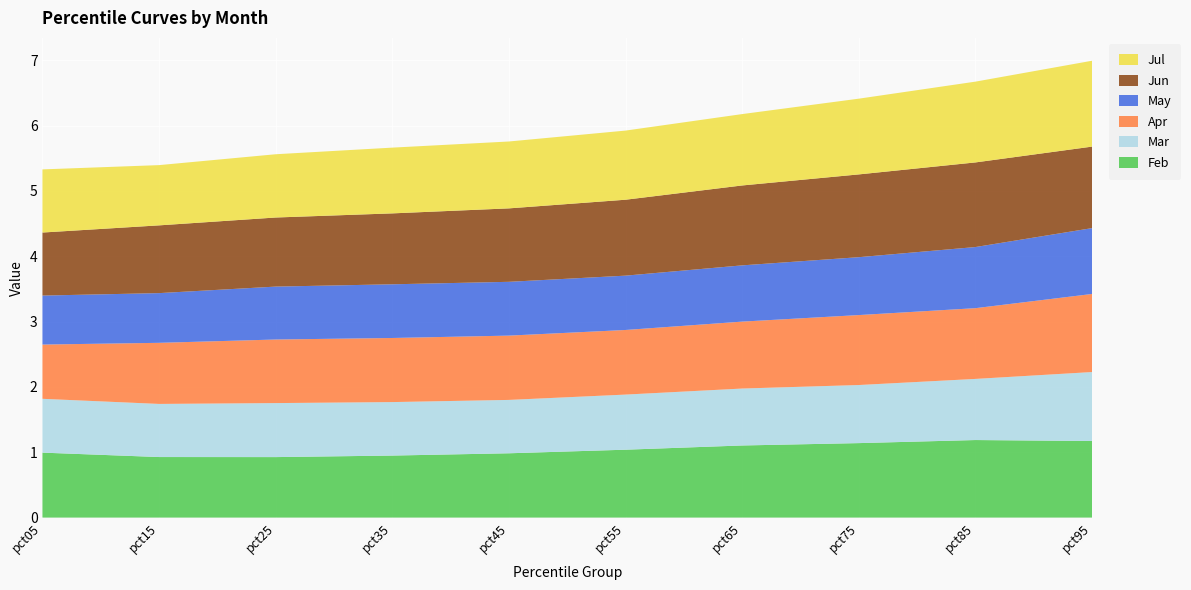

Reading right to left, what are all the values shown in this chart?

Feb: 1.2	1.2	1.1	1.1	1.0	1.0	0.9	0.9	0.9	1.0
Mar: 1.1	0.9	0.9	0.9	0.8	0.8	0.8	0.8	0.8	0.8
Apr: 1.2	1.1	1.1	1.0	1.0	1.0	1.0	1.0	0.9	0.8
May: 1.0	0.9	0.9	0.9	0.8	0.8	0.8	0.8	0.8	0.8
Jun: 1.2	1.3	1.3	1.2	1.2	1.1	1.1	1.1	1.0	1.0
Jul: 1.3	1.2	1.2	1.1	1.1	1.0	1.0	1.0	0.9	1.0